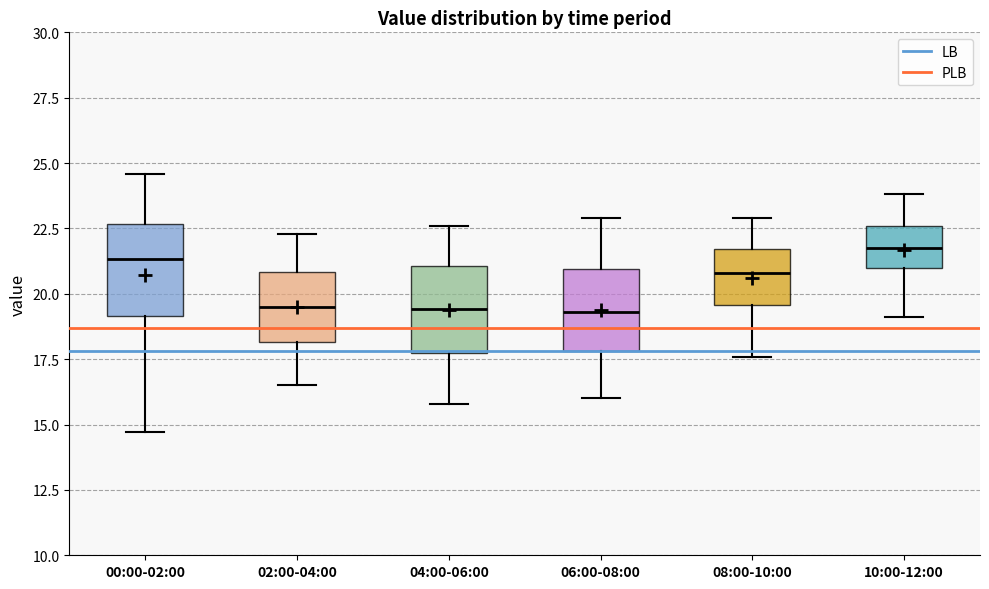

Reading left to right, transcribe this box plot: for each box, give where its median line is, the range the box spans, and where its two whiskers end, as read against the y-axis. The values are not printed on the chart, so give them approximately, as read against the axis.

00:00-02:00: median 21.5, box 19.0 to 22.5, whiskers 14.5 to 24.5
02:00-04:00: median 19.5, box 18.0 to 21.0, whiskers 16.5 to 22.5
04:00-06:00: median 19.5, box 18.0 to 21.0, whiskers 16.0 to 22.5
06:00-08:00: median 19.5, box 18.0 to 21.0, whiskers 16.0 to 23.0
08:00-10:00: median 21.0, box 19.5 to 21.5, whiskers 17.5 to 23.0
10:00-12:00: median 22.0, box 21.0 to 22.5, whiskers 19.0 to 24.0